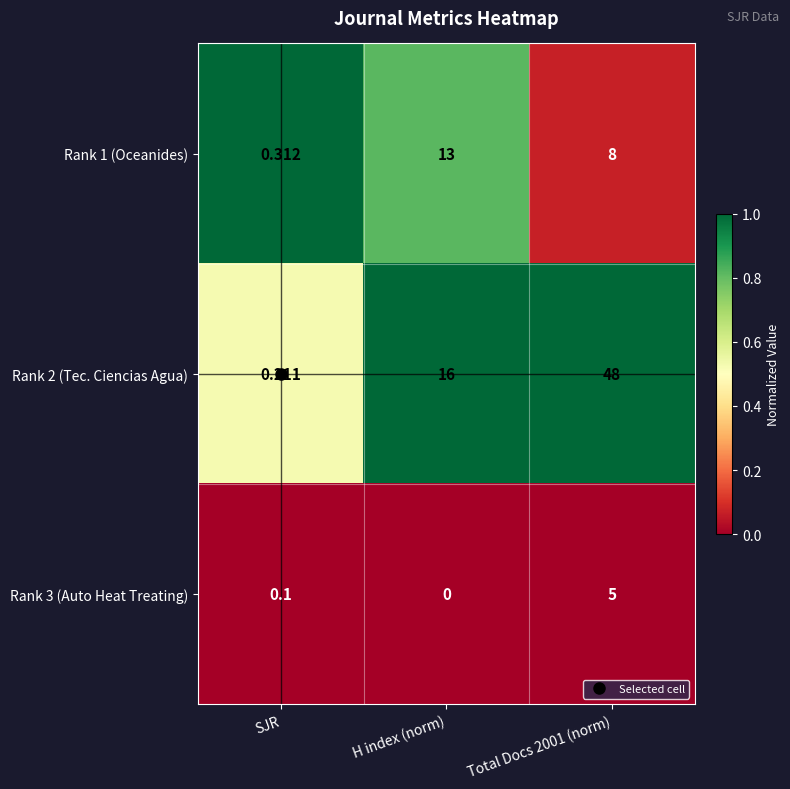

Which category has the highest value in the Rank 1 (Oceanides) series?

H index (norm)